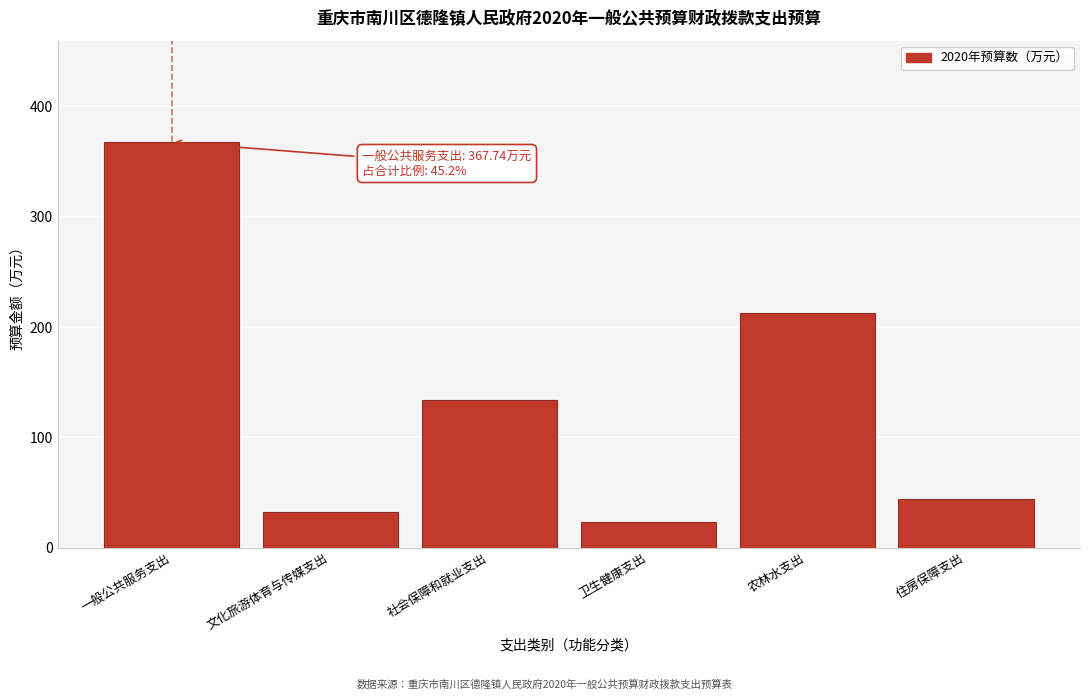

Reading left to right, what are all the values shown in this chart?

367.7	32.3	134.0	23.5	212.5	43.9